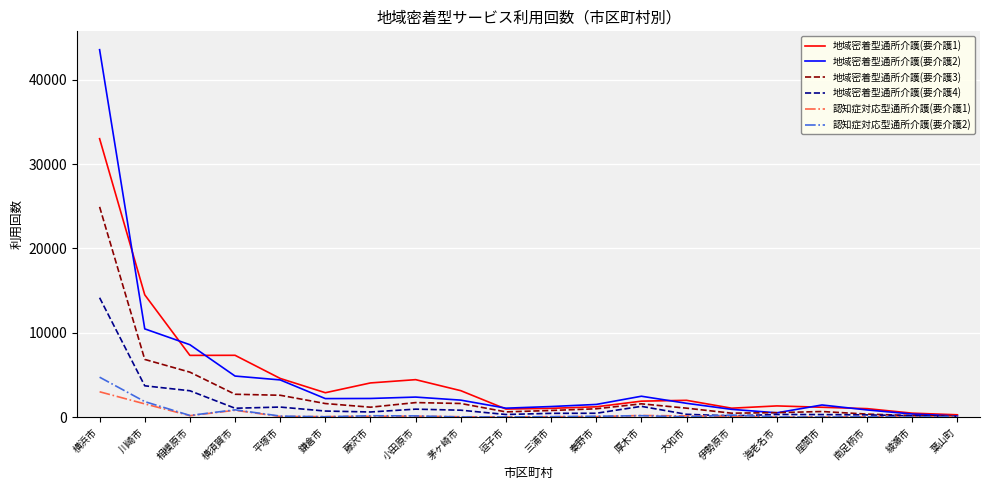

Does the chart display data point markers on the line(s)?

No